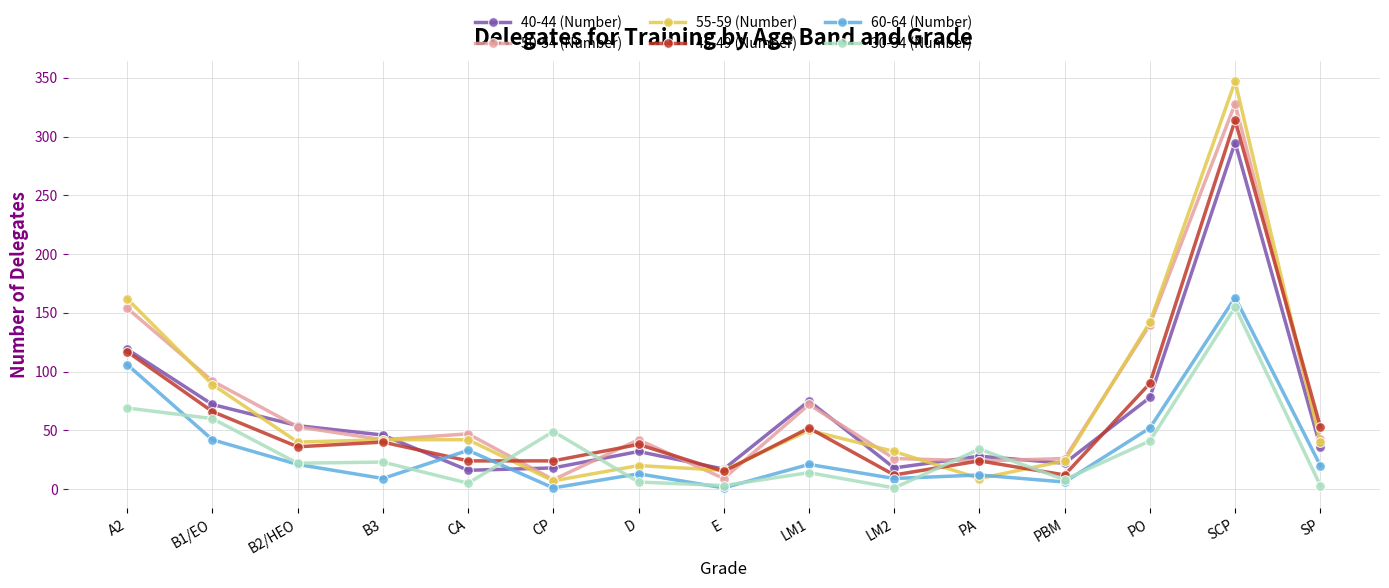

Is the value of 30-34 (Number) at SCP greater than the value of 40-44 (Number) at B2/HEO?

Yes